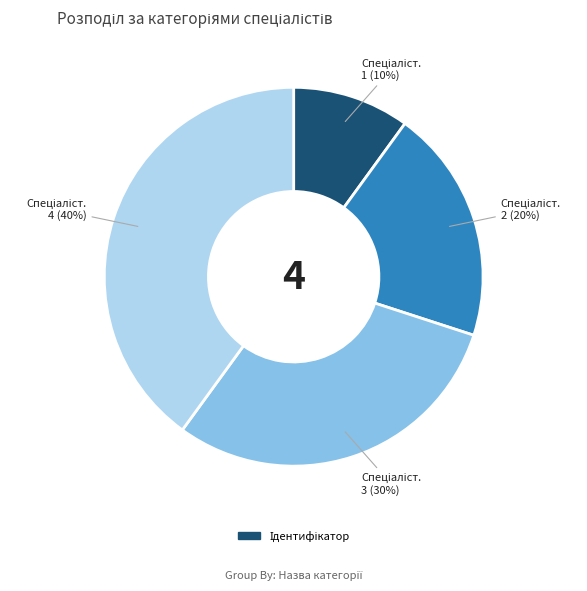

To the nearest percent, what is the average slice percentage?

25%